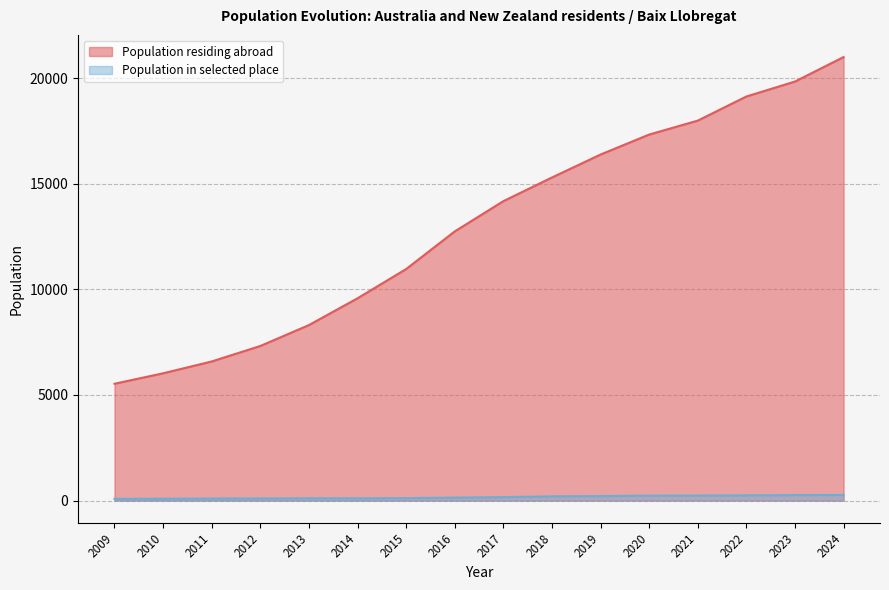

What is the minimum value shown in the chart?

84